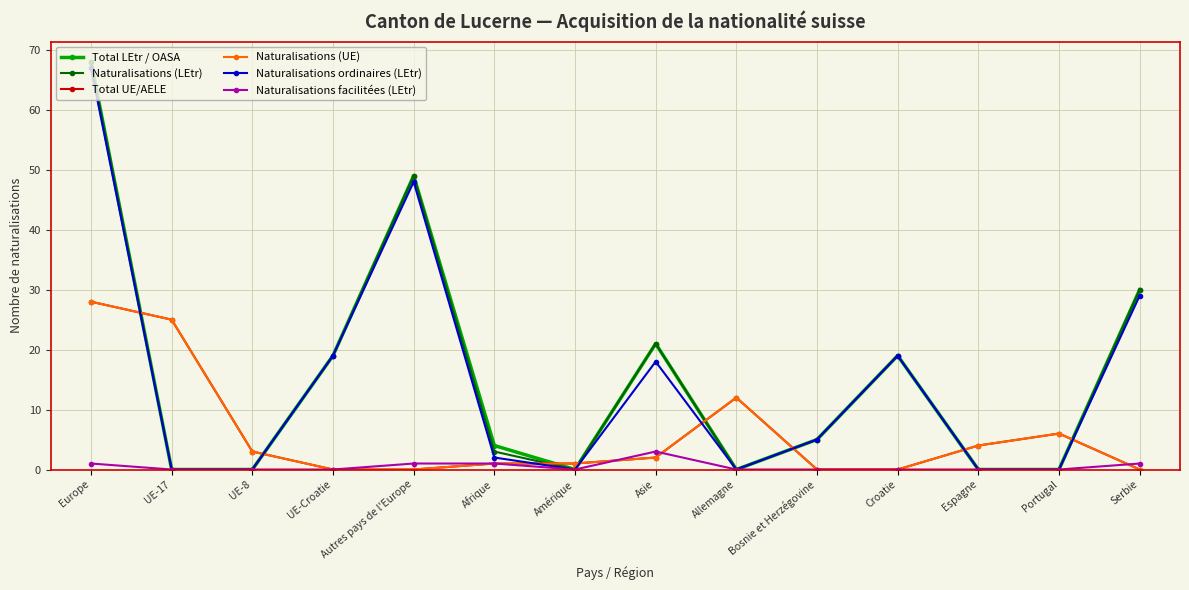

Where is the first local maximum for Naturalisations facilitées (LEtr)?

Asie